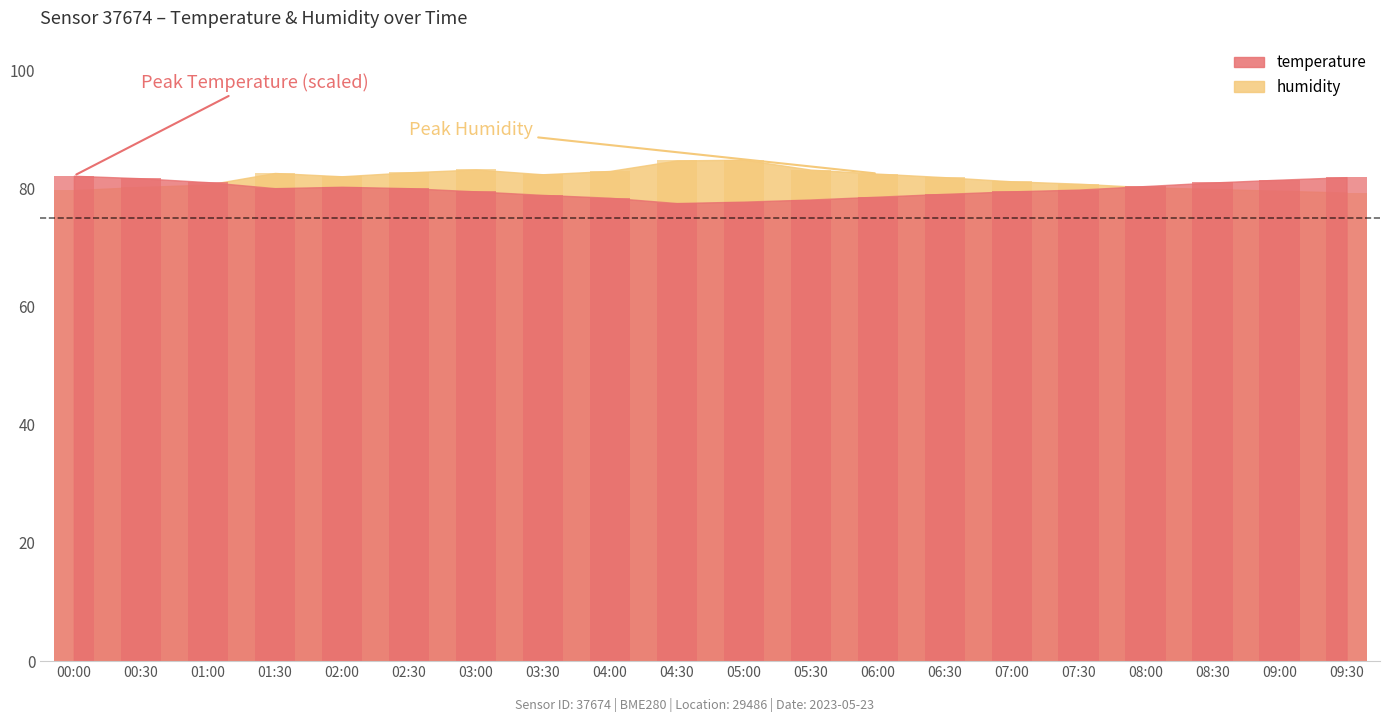

How many bars are there in total?

40